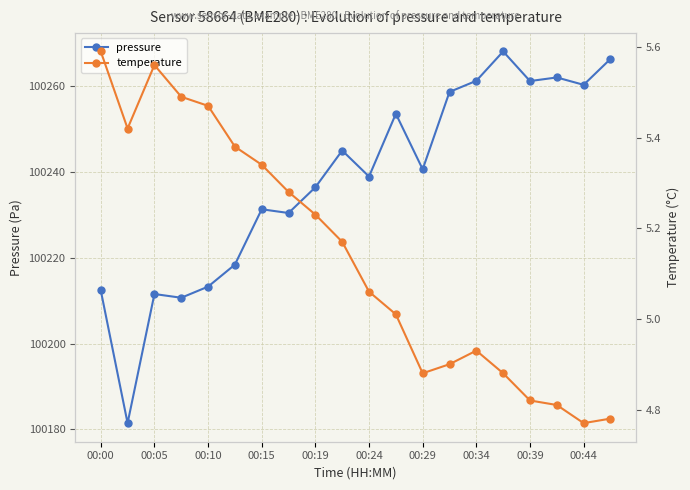

Reading right to left, what are all the values shown in this chart?

pressure: 100266.3	100260.3	100262.0	100261.2	100268.1	100261.2	100258.7	100240.6	100253.6	100238.9	100245.0	100236.4	100230.4	100231.3	100218.4	100213.3	100210.7	100211.6	100181.5	100212.4
temperature: 4.8	4.8	4.8	4.8	4.9	4.9	4.9	4.9	5.0	5.1	5.2	5.2	5.3	5.3	5.4	5.5	5.5	5.6	5.4	5.6